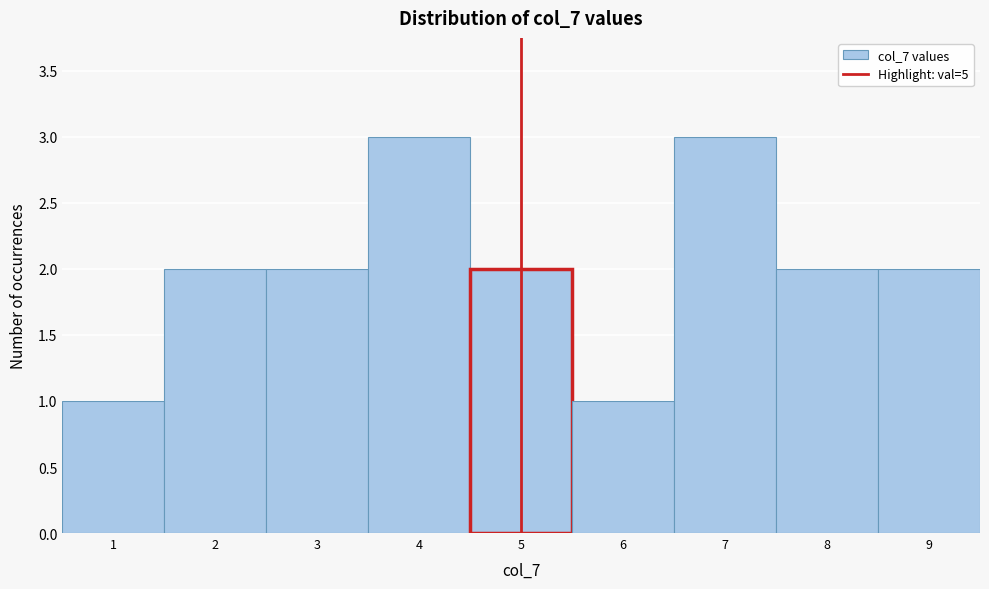

Reading left to right, list every bar in this chart as the range it spans on the x-axis followed by its height. The values are not printed on the chart, so give them approximately, as read against the axis.

0.5 to 1.5: 1
1.5 to 2.5: 2
2.5 to 3.5: 2
3.5 to 4.5: 3
4.5 to 5.5: 2
5.5 to 6.5: 1
6.5 to 7.5: 3
7.5 to 8.5: 2
8.5 to 9.5: 2